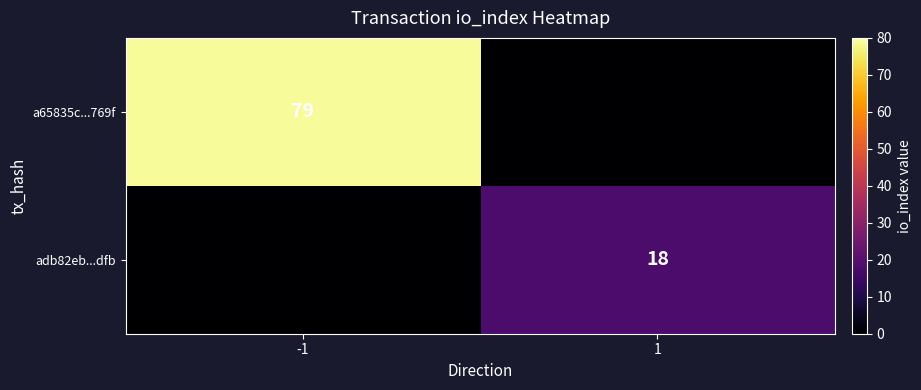

The adb82eb...dfb series shows 18 at 1. True or false?

True